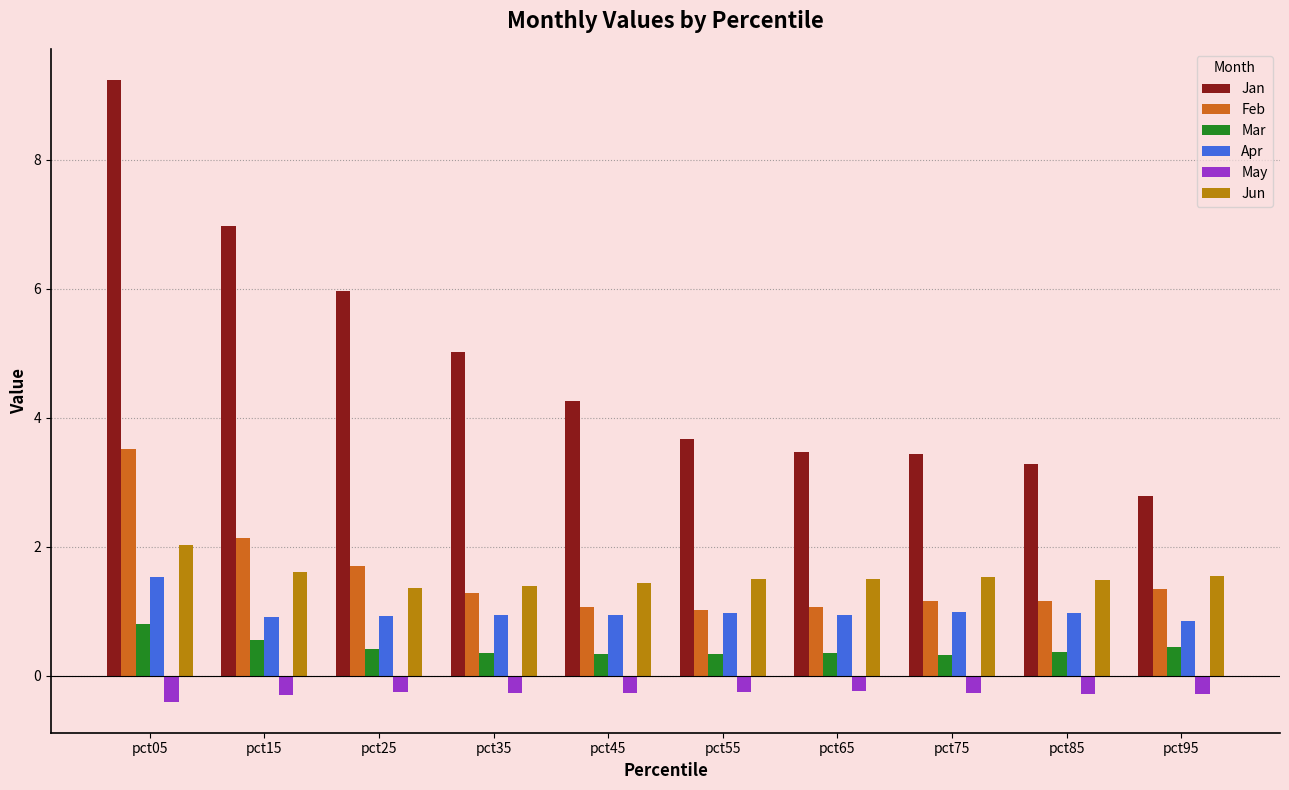

Is it true that Apr equals 1.4 at pct45?

False